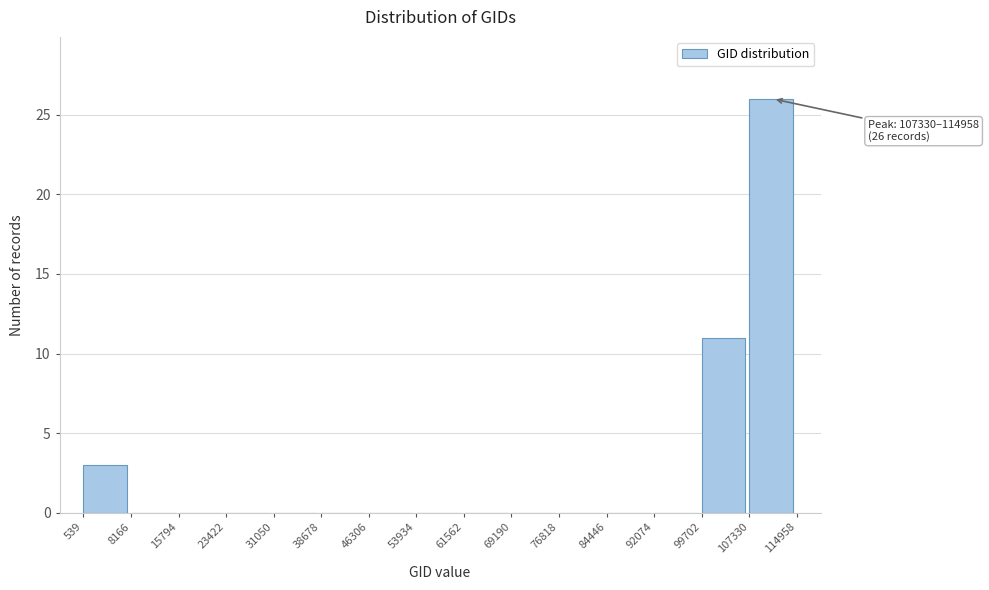

Over which range of the x-axis is the bar tallest?

107330 to 114958